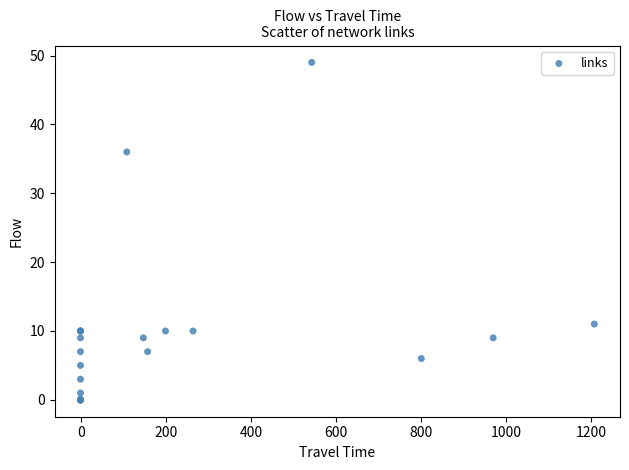

What Y value in the scatter plot is closest to 24?

36